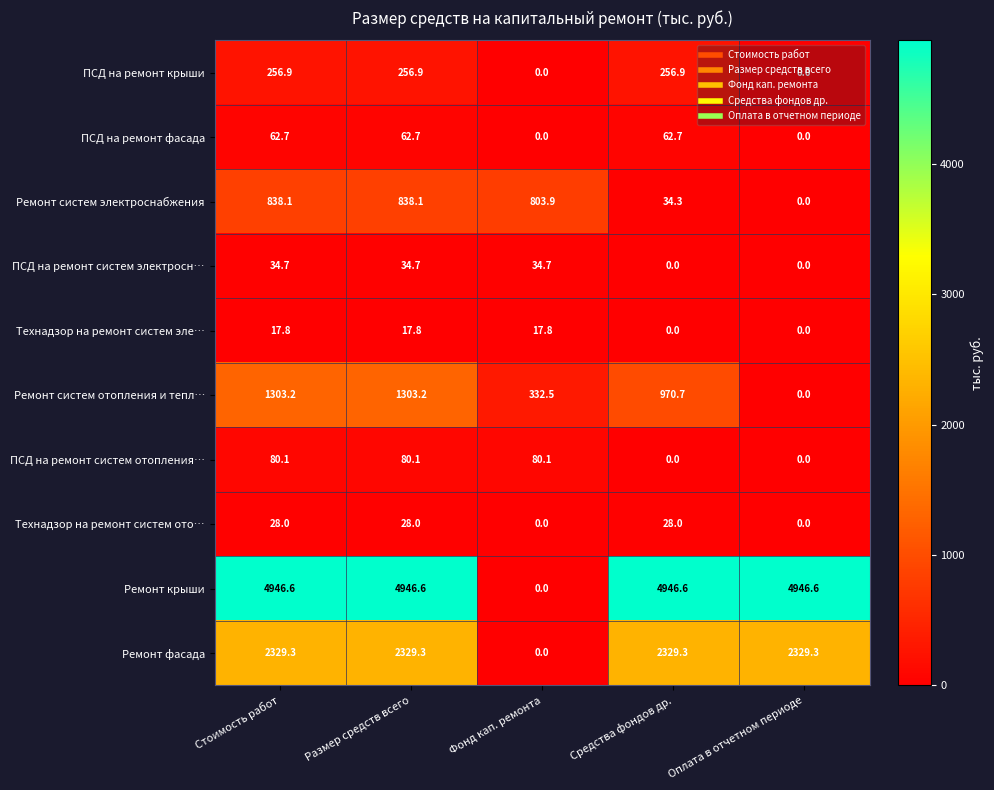

What is the sum of the Ремонт крыши values at Средства фондов др. and Фонд кап. ремонта?

4946.6